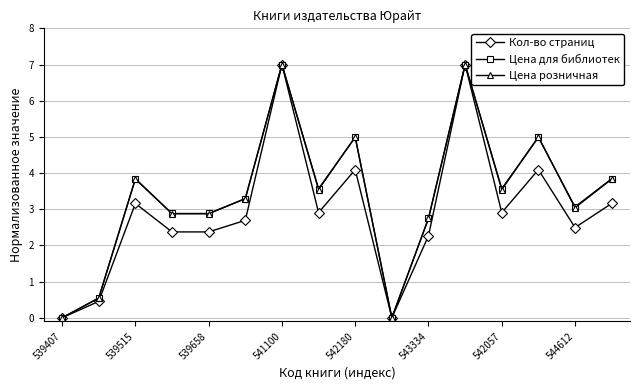

True or false: Цена розничная has more than 0 interior local peaks.

True